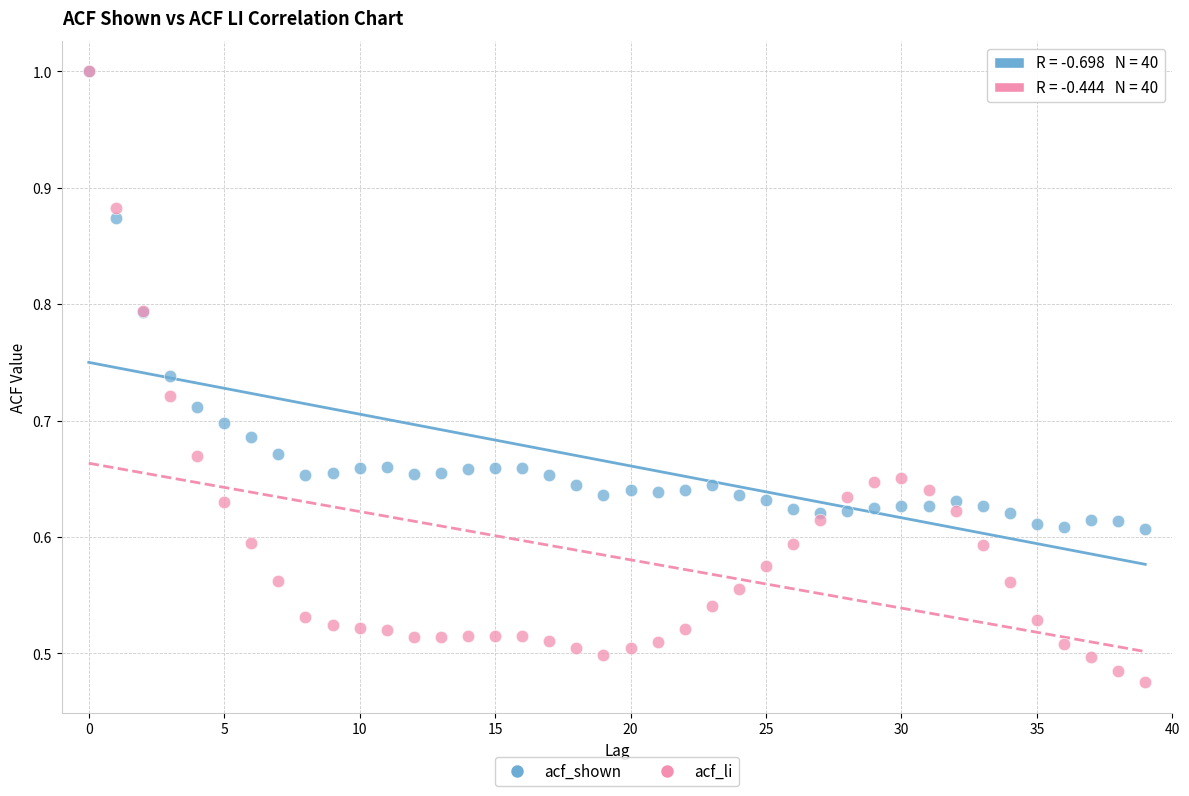

Which series contains the lowest Y value?

acf_li